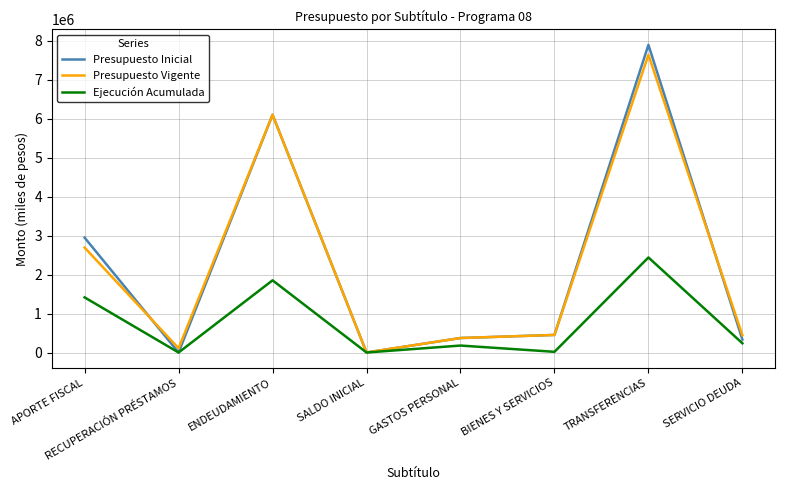

The Presupuesto Inicial series shows 2949047 at APORTE FISCAL. True or false?

True